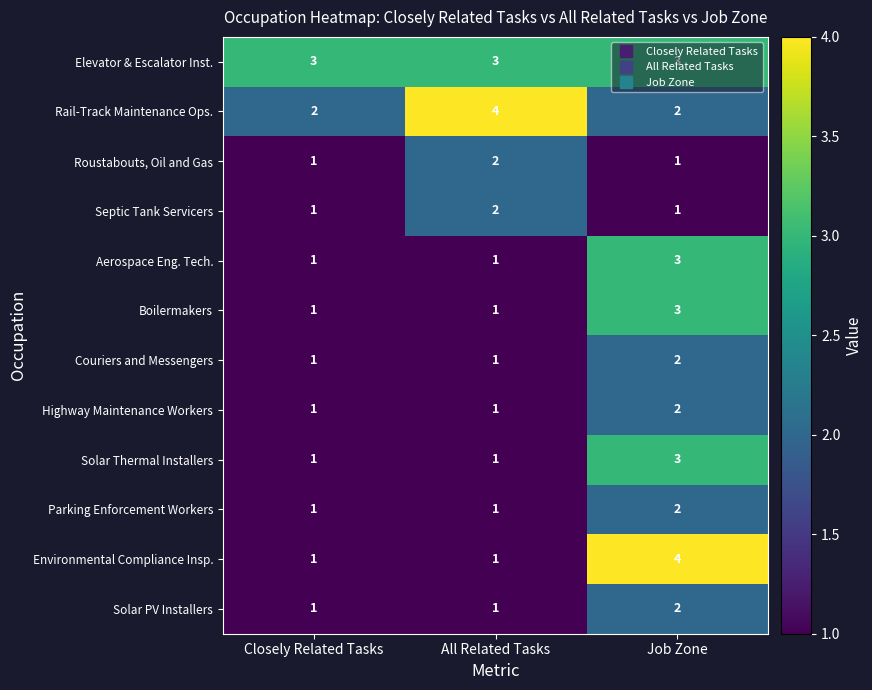

Which category has the highest value in the Couriers and Messengers series?

Job Zone